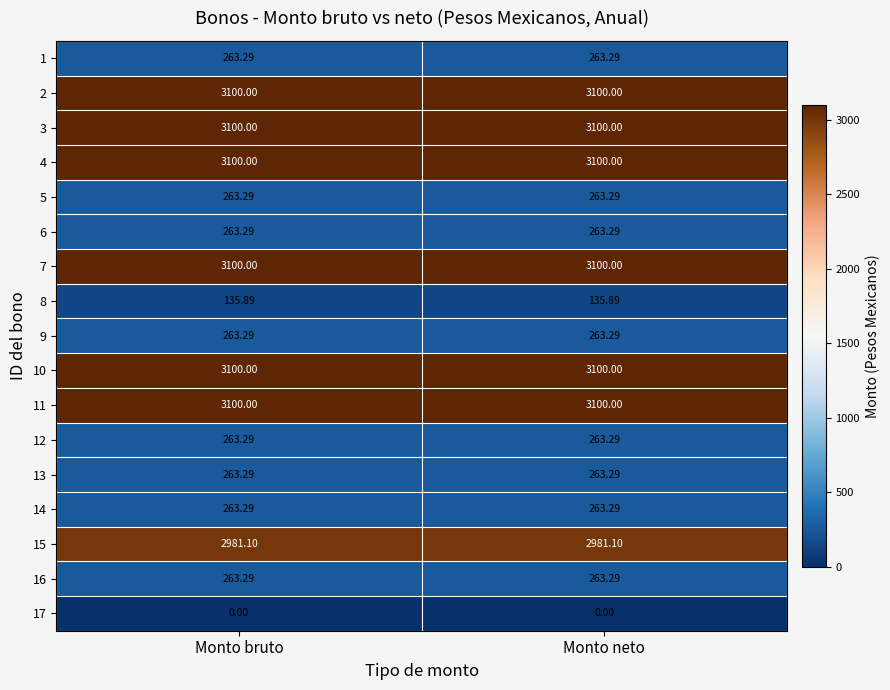

How many distinct data groups are displayed?

17